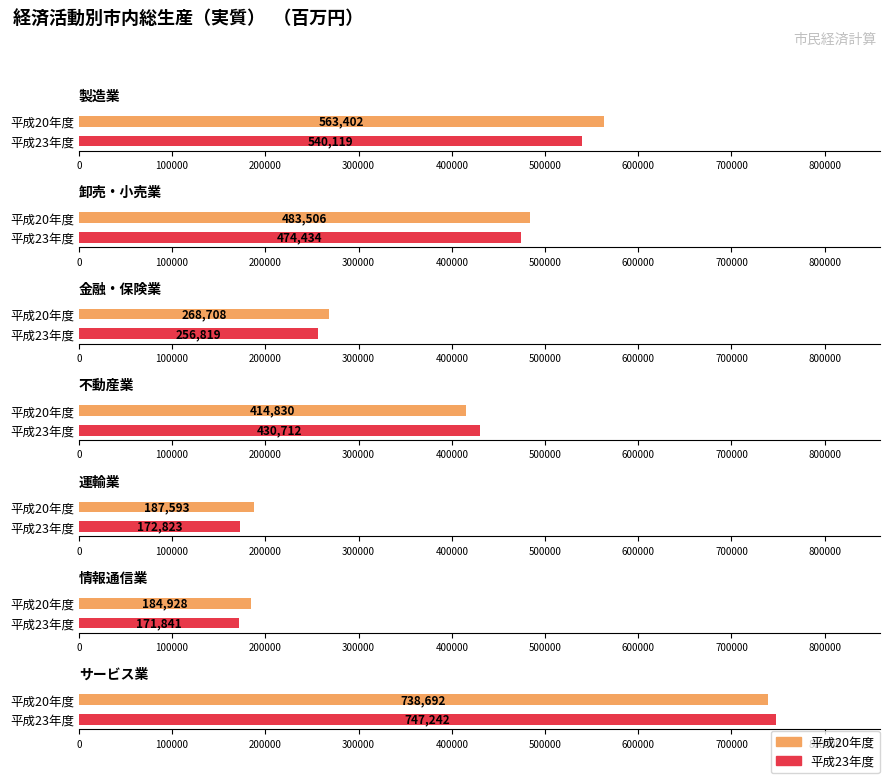

True or false: 平成23年度 has a value of 82283 at 運輸業.

False